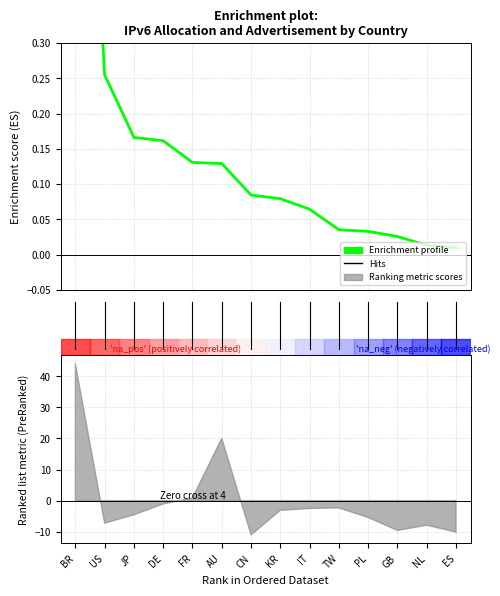

What is the difference between the values at 0 and 12?

1.0